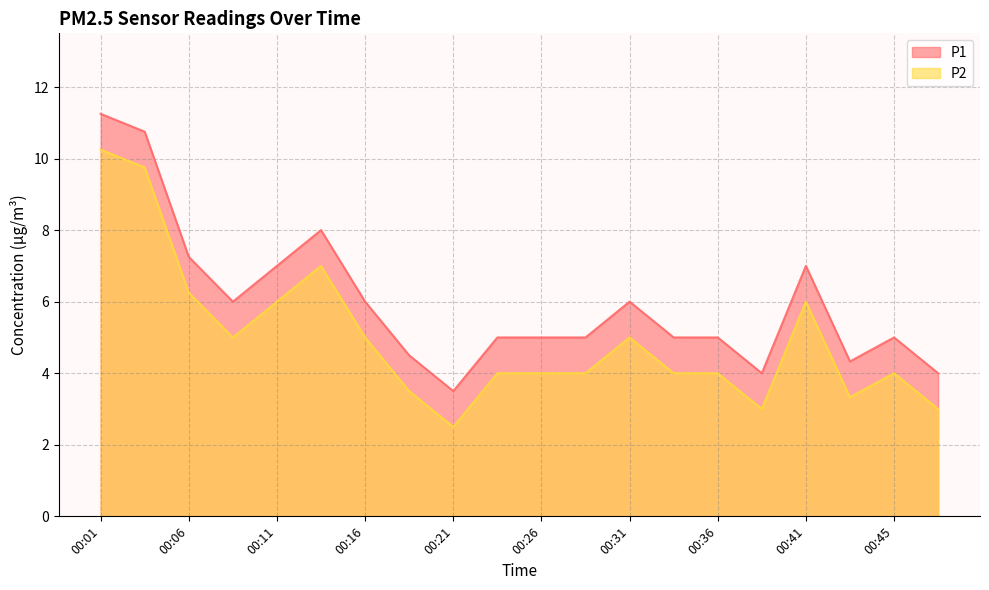

How many distinct data groups are displayed?

2